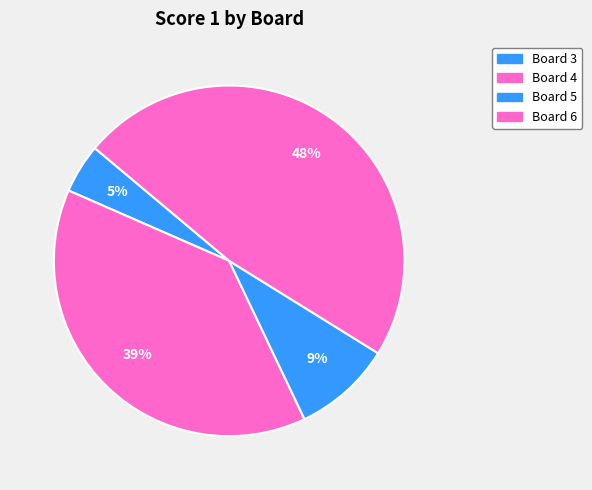

Is there a majority slice in this chart?

No